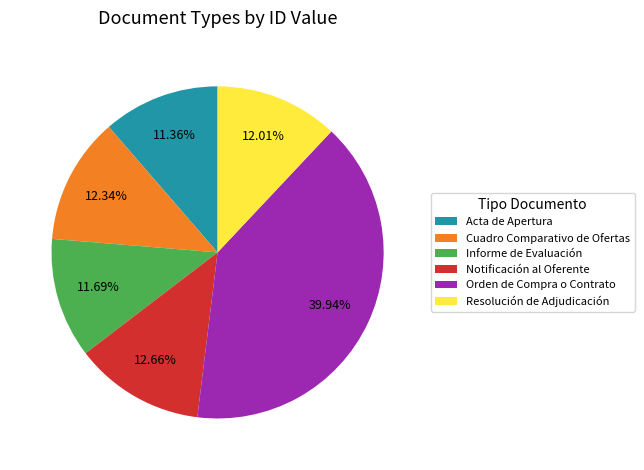

To the nearest percent, what portion does Informe de Evaluación represent?

12%